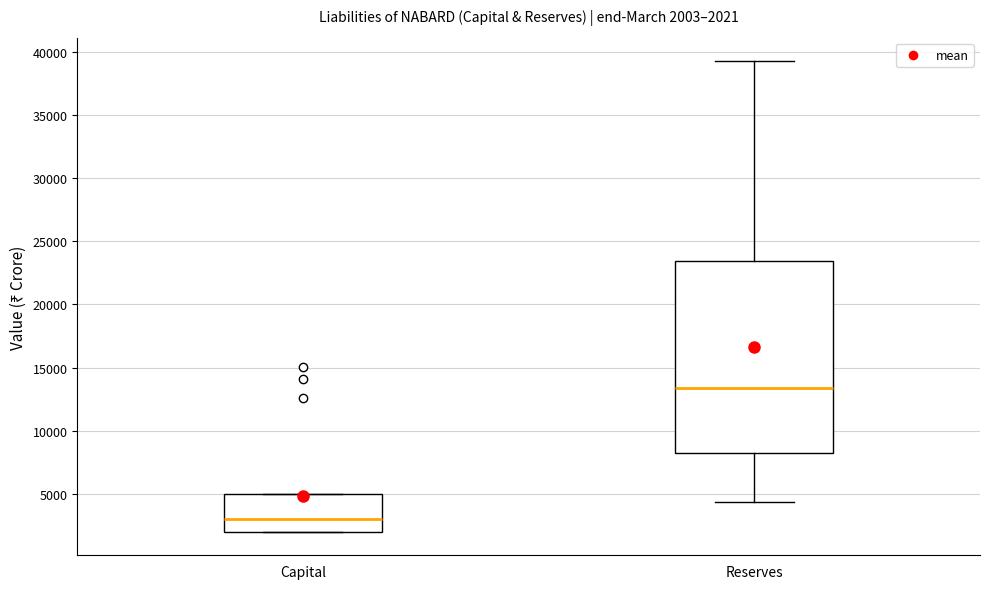

Which box has the highest median line?

Reserves